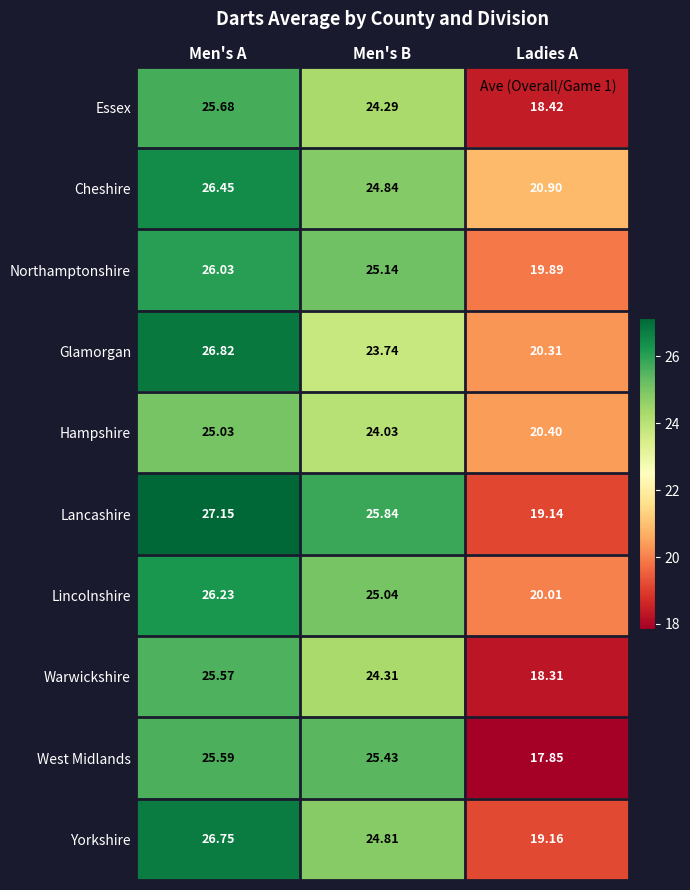

Which series has the widest spread of values?

Lancashire